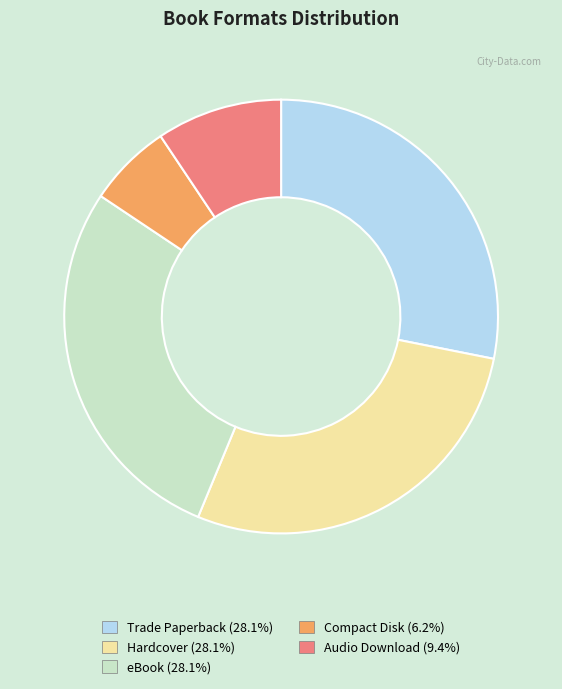

True or false: Hardcover accounts for 20% of the total.

False